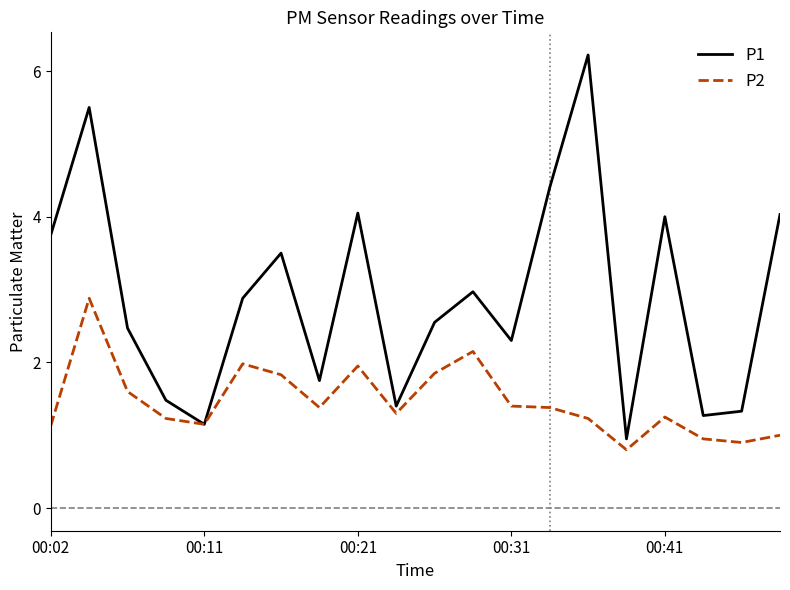

What is the average value of the P1 series?

2.9